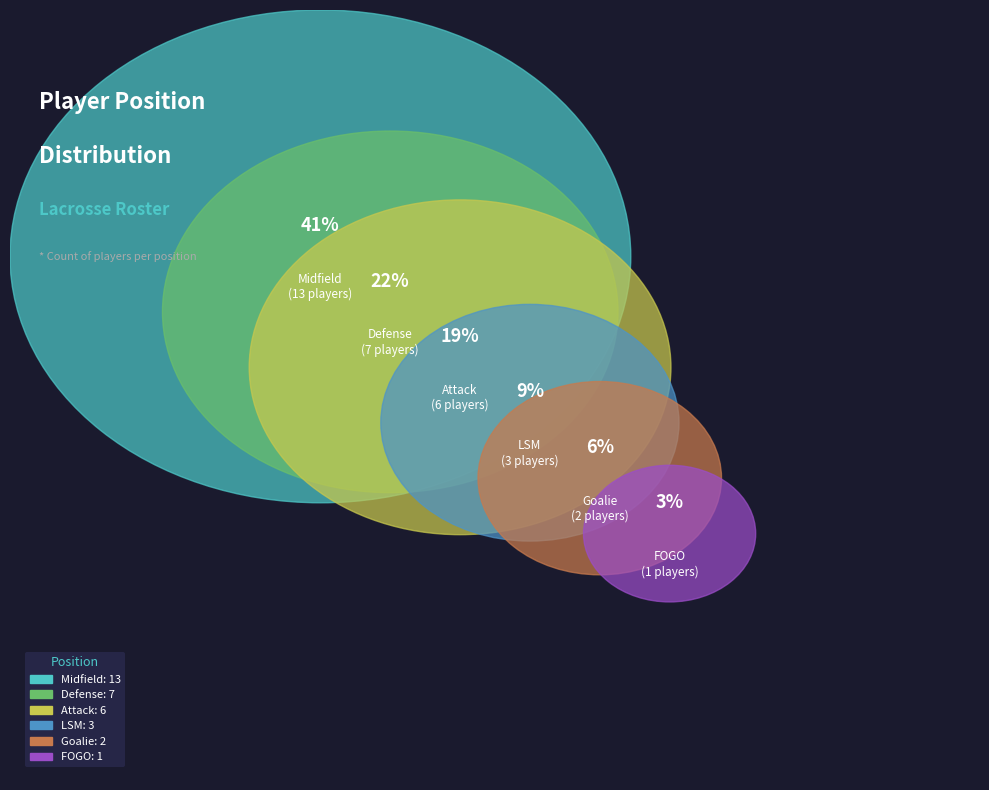

How many slices are in this pie chart?

6